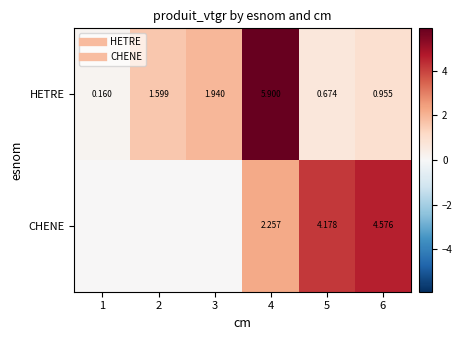

What is the lowest value of the HETRE series?

0.2